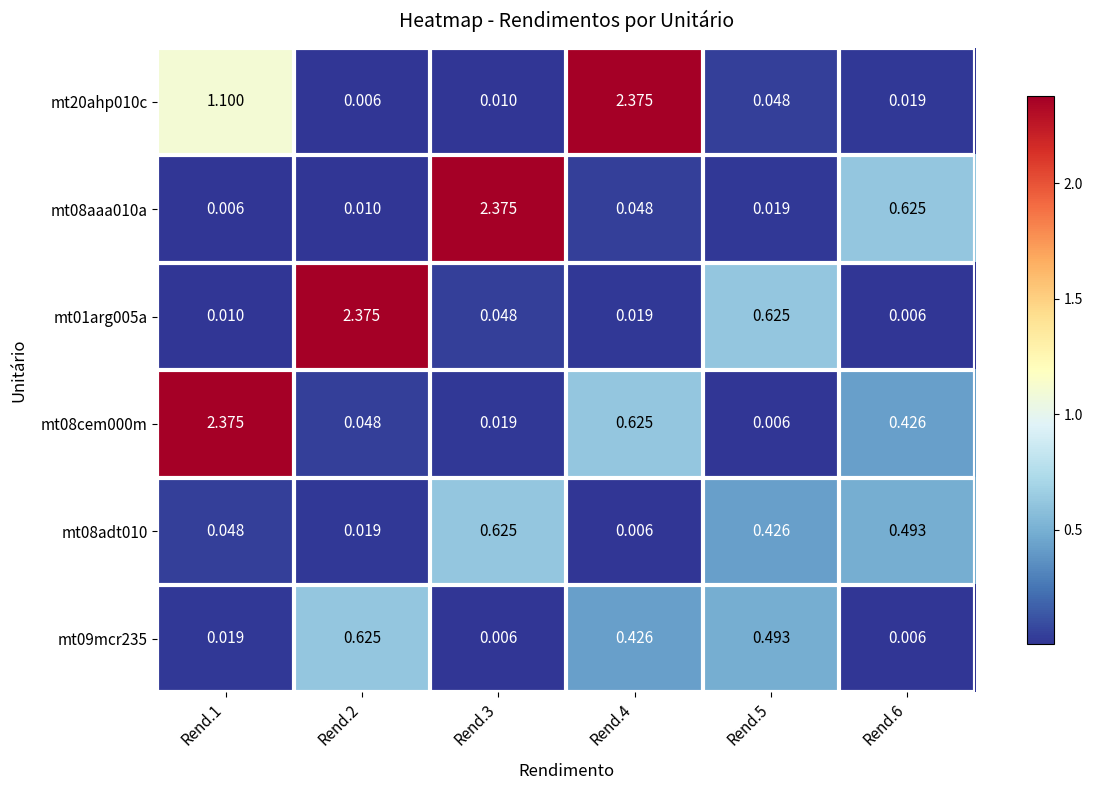

Is the value of mt09mcr235 at Rend.1 greater than the value of mt01arg005a at Rend.3?

No